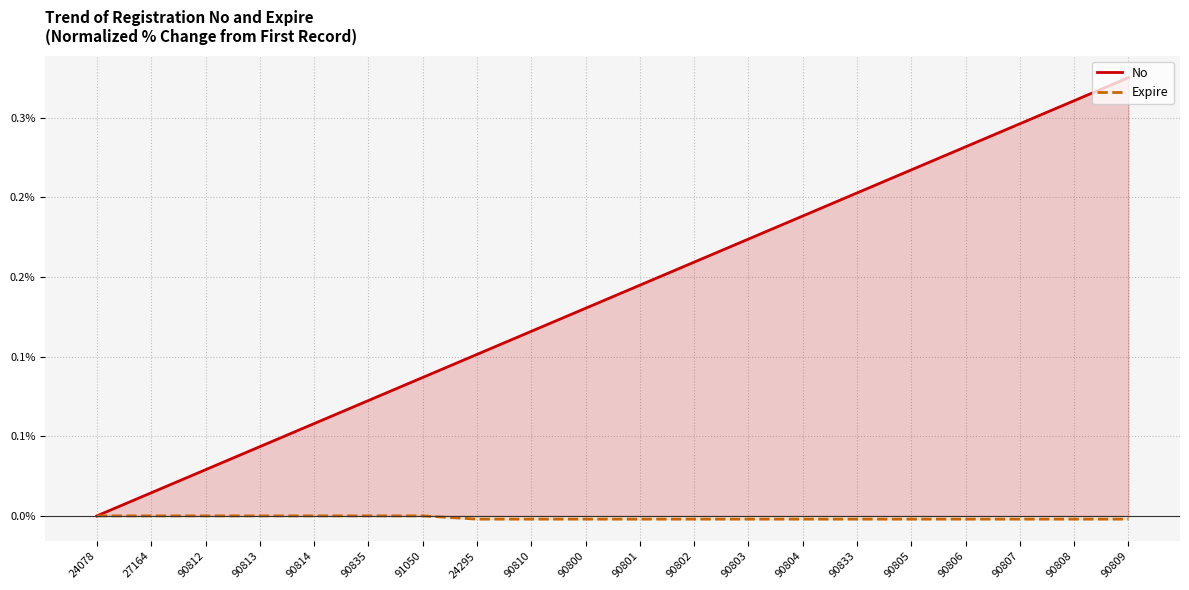

What is the sum of all No values?

2.8